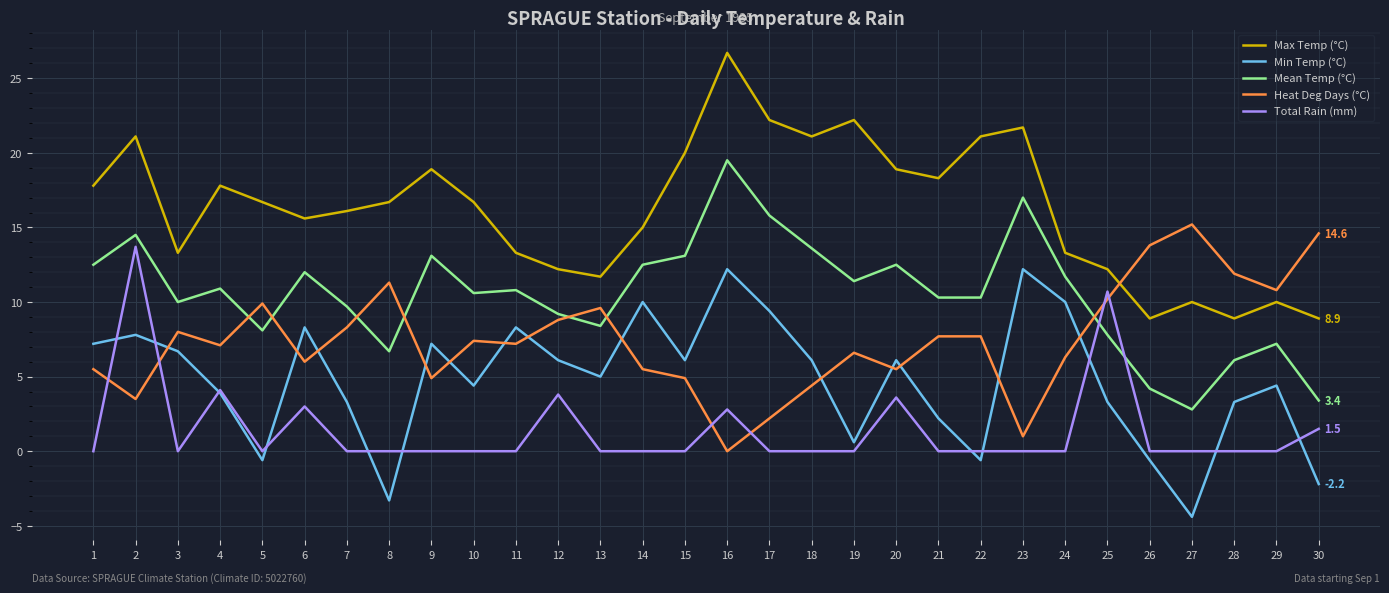

True or false: Total Rain (mm) has more than 0 interior local peaks.

True